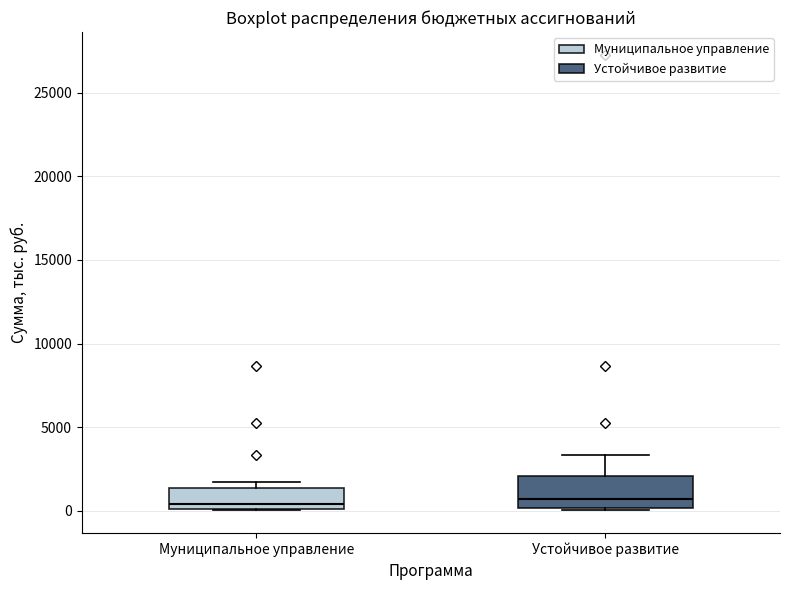

Reading left to right, transcribe this box plot: for each box, give where its median line is, the range the box spans, and where its two whiskers end, as read against the y-axis. The values are not printed on the chart, so give them approximately, as read against the axis.

Муниципальное управление: median 500, box 0 to 1500, whiskers 0 to 1500 (just above the box's upper edge)
Устойчивое развитие: median 500, box 0 to 2000, whiskers 0 to 3500